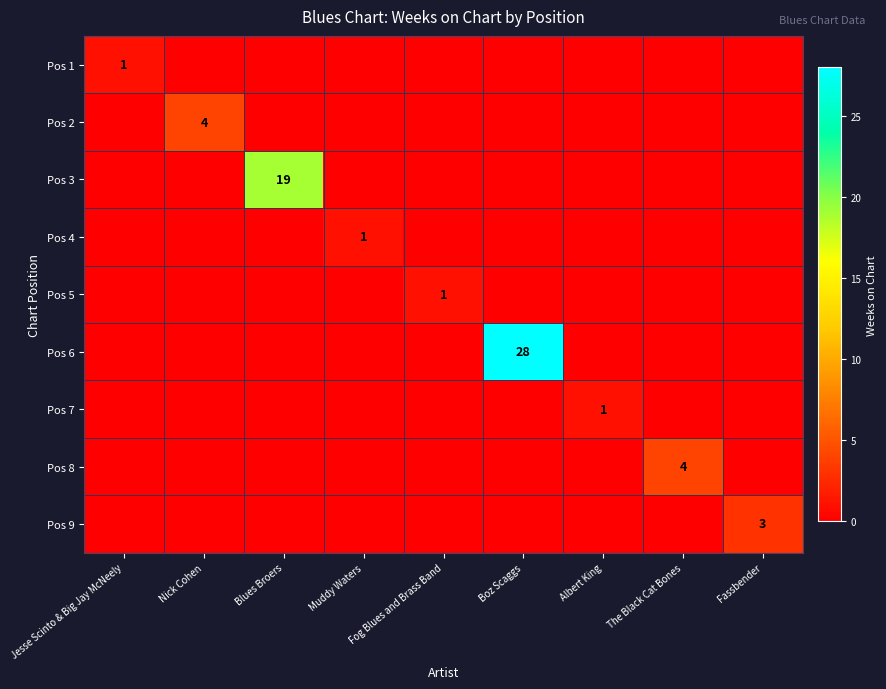

Where is Pos 4 nearest to the value 0?

Jesse Scinto & Big Jay McNeely